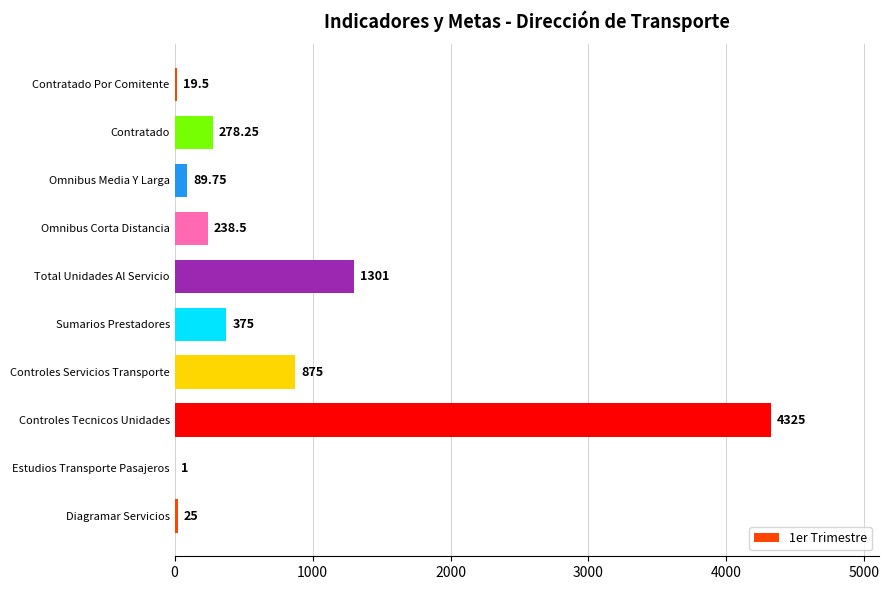

At which label is the value closest to 2163?

Total Unidades Al Servicio